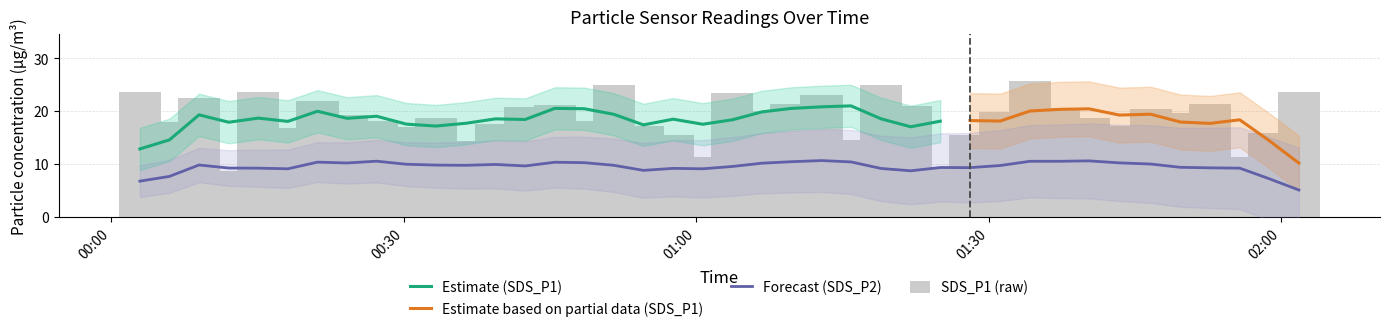

Reading left to right, extract all data points from this chart.

23.7	18.0	22.4	8.6	23.7	16.7	21.9	19.3	18.2	17.0	18.7	14.4	17.5	20.8	21.2	18.1	24.9	17.2	15.5	11.2	23.5	20.1	21.4	23.0	14.5	25.0	21.0	9.1	15.5	19.8	25.6	20.5	18.6	17.1	20.3	19.7	21.3	11.2	15.8	23.7